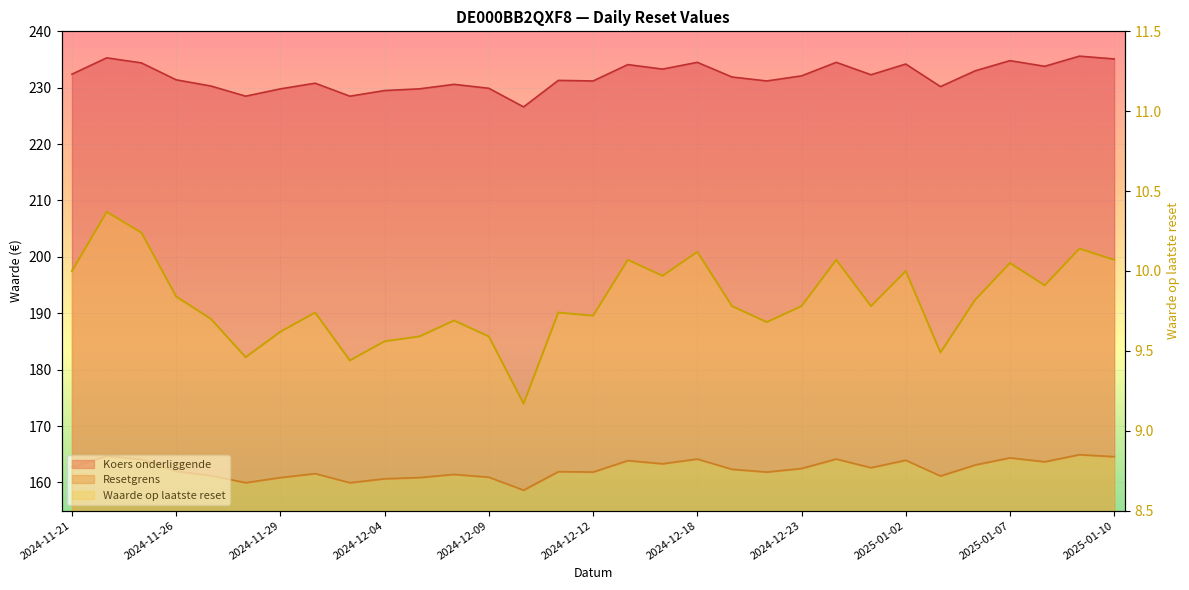

True or false: Resetgrens and Koers onderliggende intersect in this chart.

False